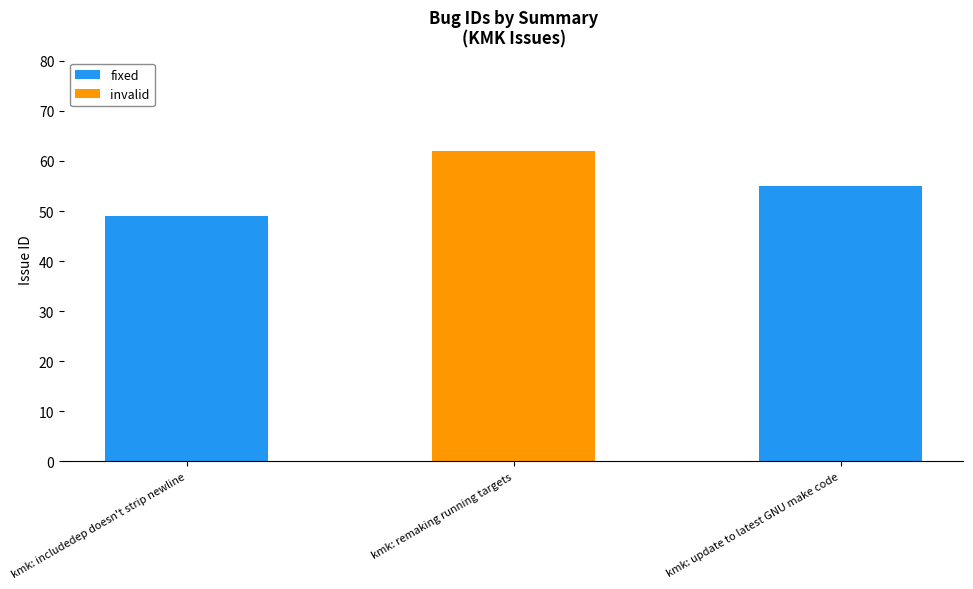

Approximately how many times larger is the value at kmk: includedep doesn't strip newline compared to kmk: remaking running targets?

0.8